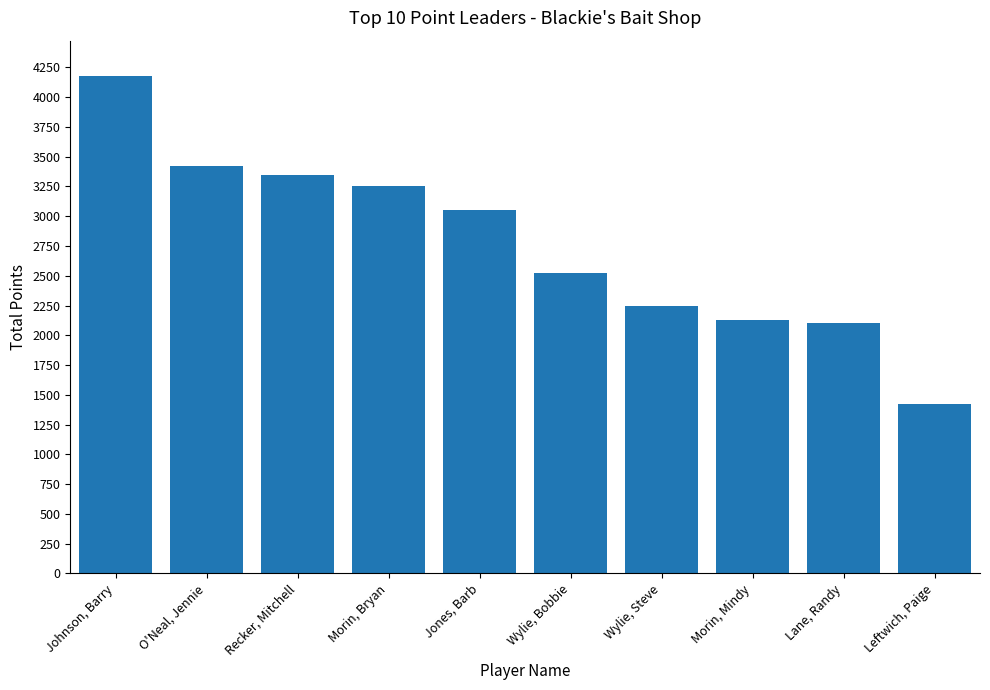

Which has a higher value, Recker, Mitchell or O'Neal, Jennie?

O'Neal, Jennie